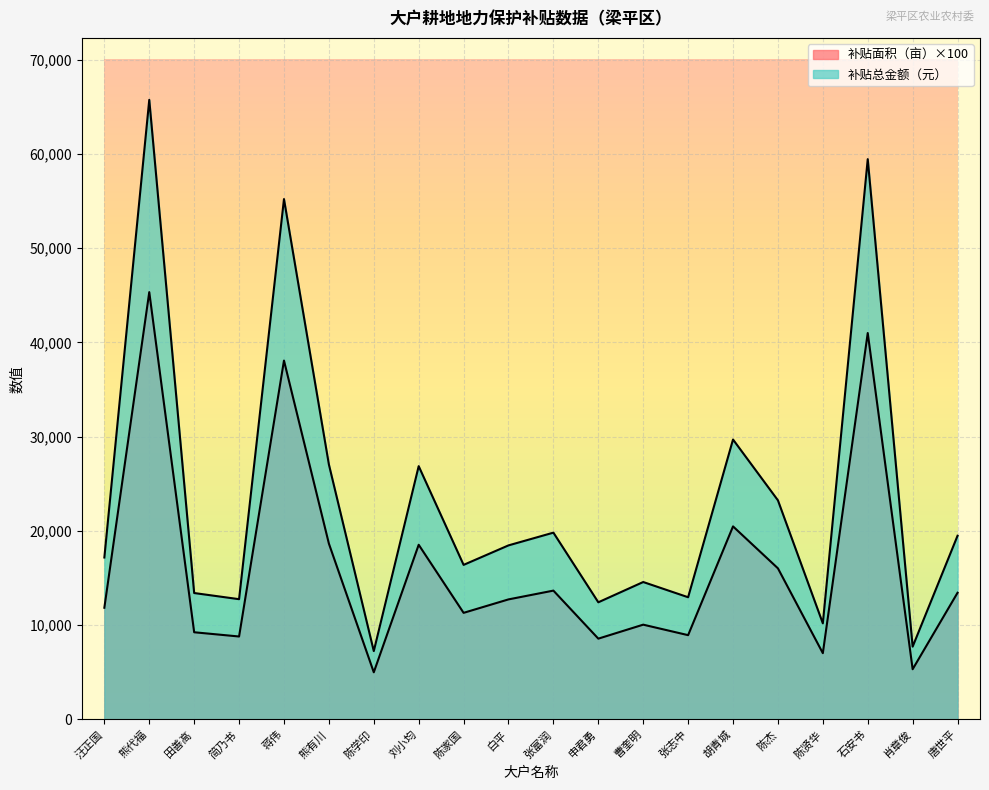

Reading left to right, what are all the values shown in this chart?

补贴面积（亩）: 11850.0	45341.0	9250.0	8800.0	38079.0	18660.0	5002.0	18534.0	11310.0	12737.0	13669.0	8572.0	10056.0	8942.0	20484.0	16033.0	7031.0	41001.0	5327.0	13442.0
补贴总金额（元）: 17182.5	65744.4	13412.5	12760.0	55214.6	27057.0	7252.9	26874.3	16399.5	18468.7	19820.0	12429.4	14581.2	12965.9	29701.8	23247.8	10195.0	59451.4	7724.1	19490.9